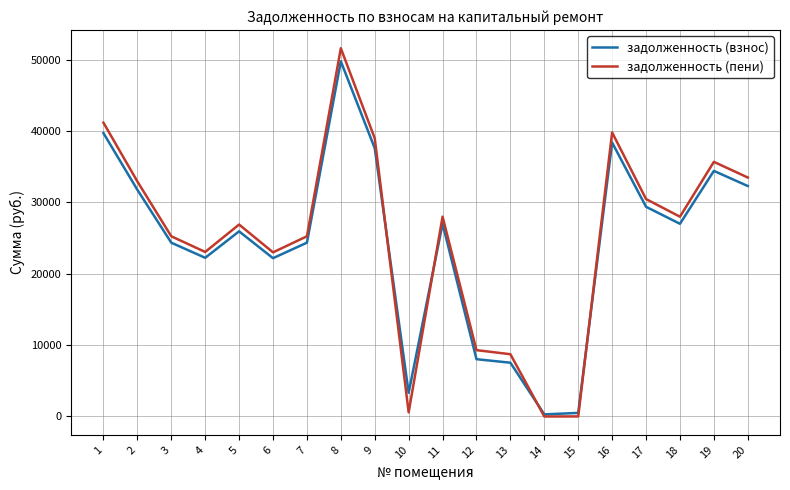

What are all the series names shown in the legend?

задолженность (взнос), задолженность (пени)